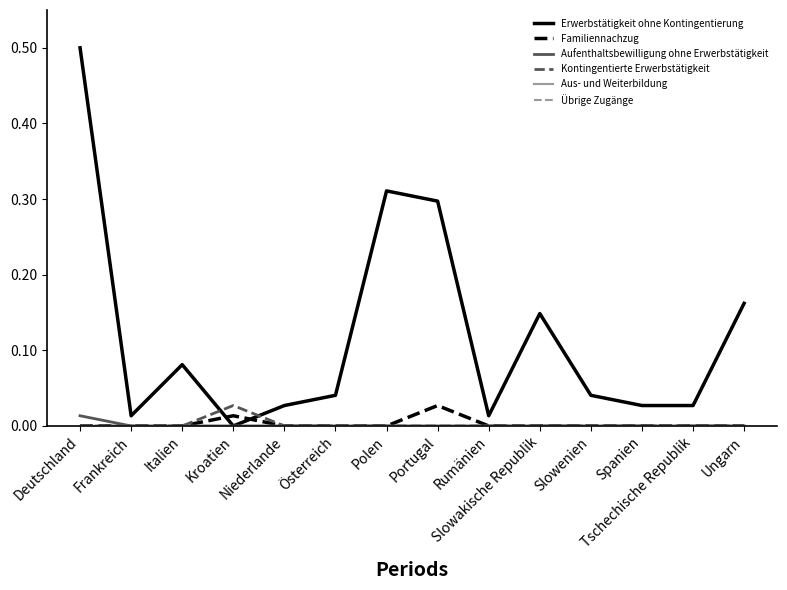

Does the chart display data point markers on the line(s)?

No